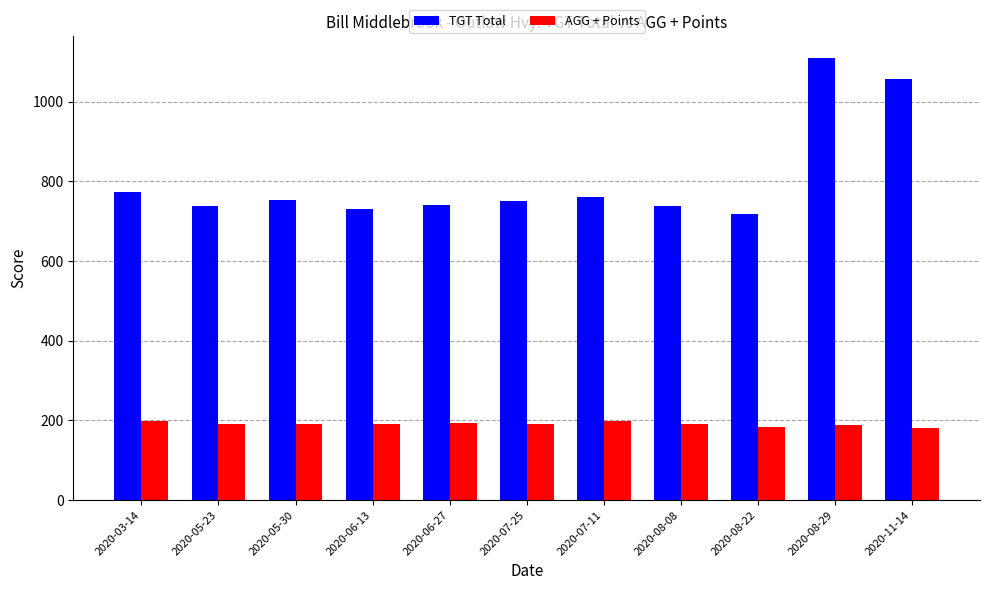

What is the maximum value shown in the chart?

1109.0